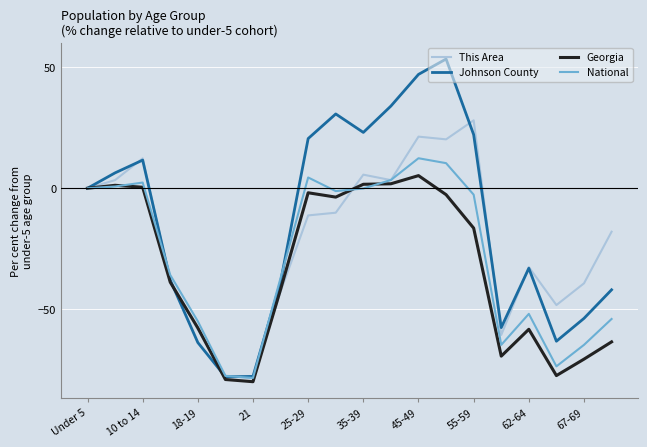

What is the maximum value shown in the chart?

53.5